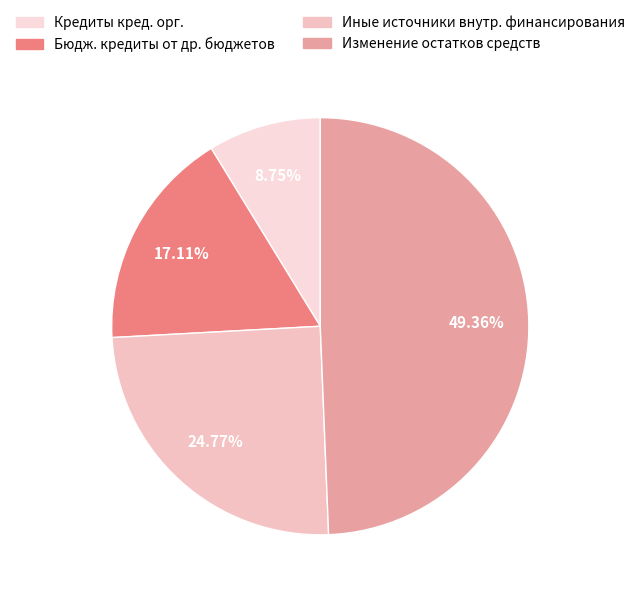

How many slices are in this pie chart?

4